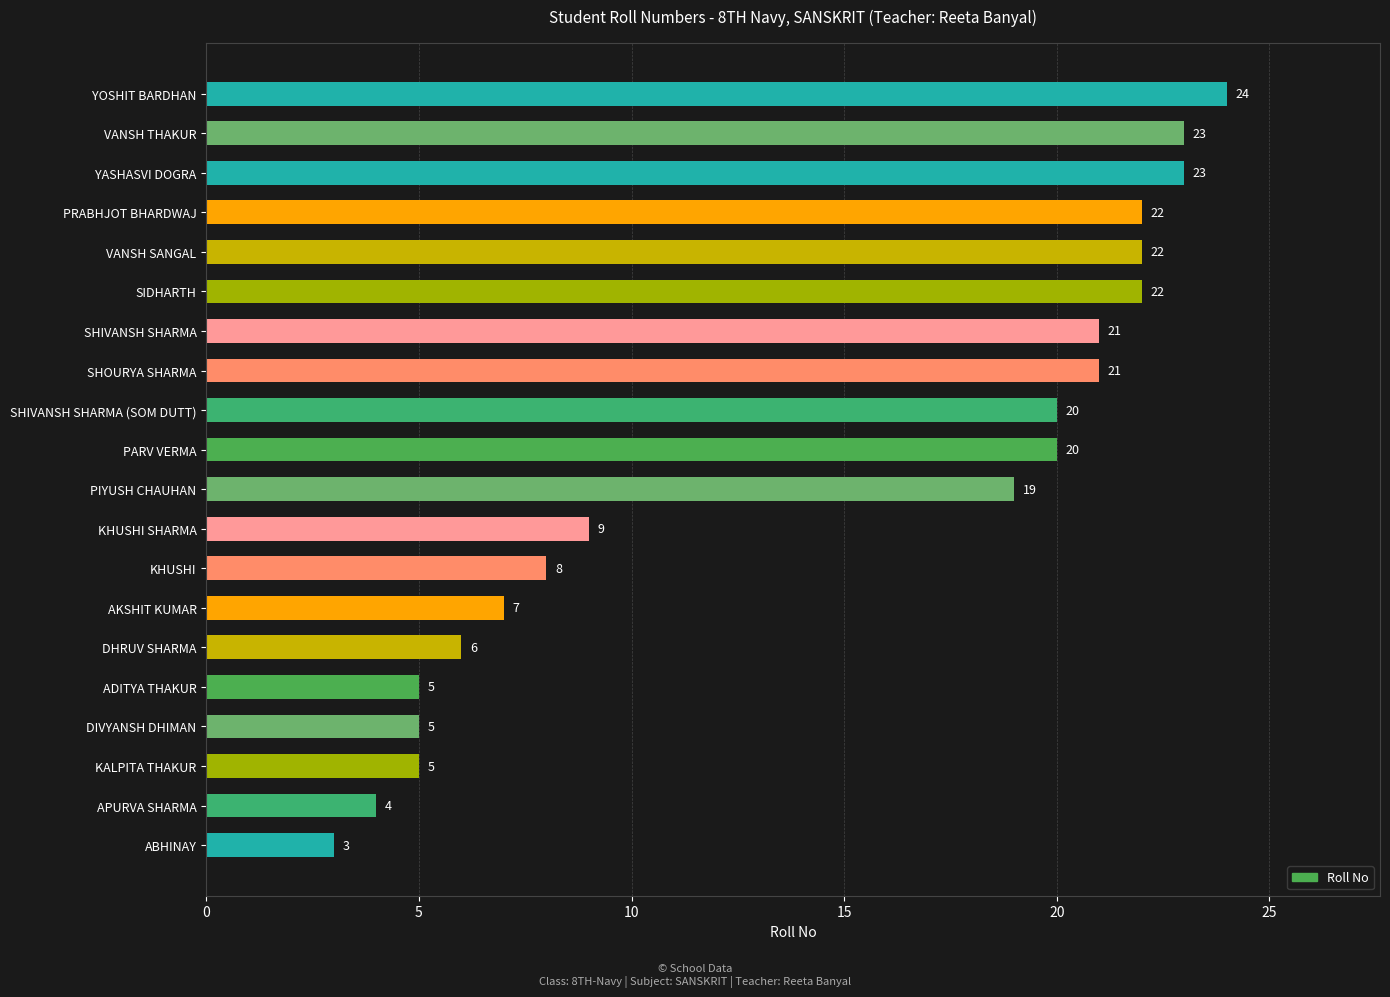

How many bars are there in total?

20